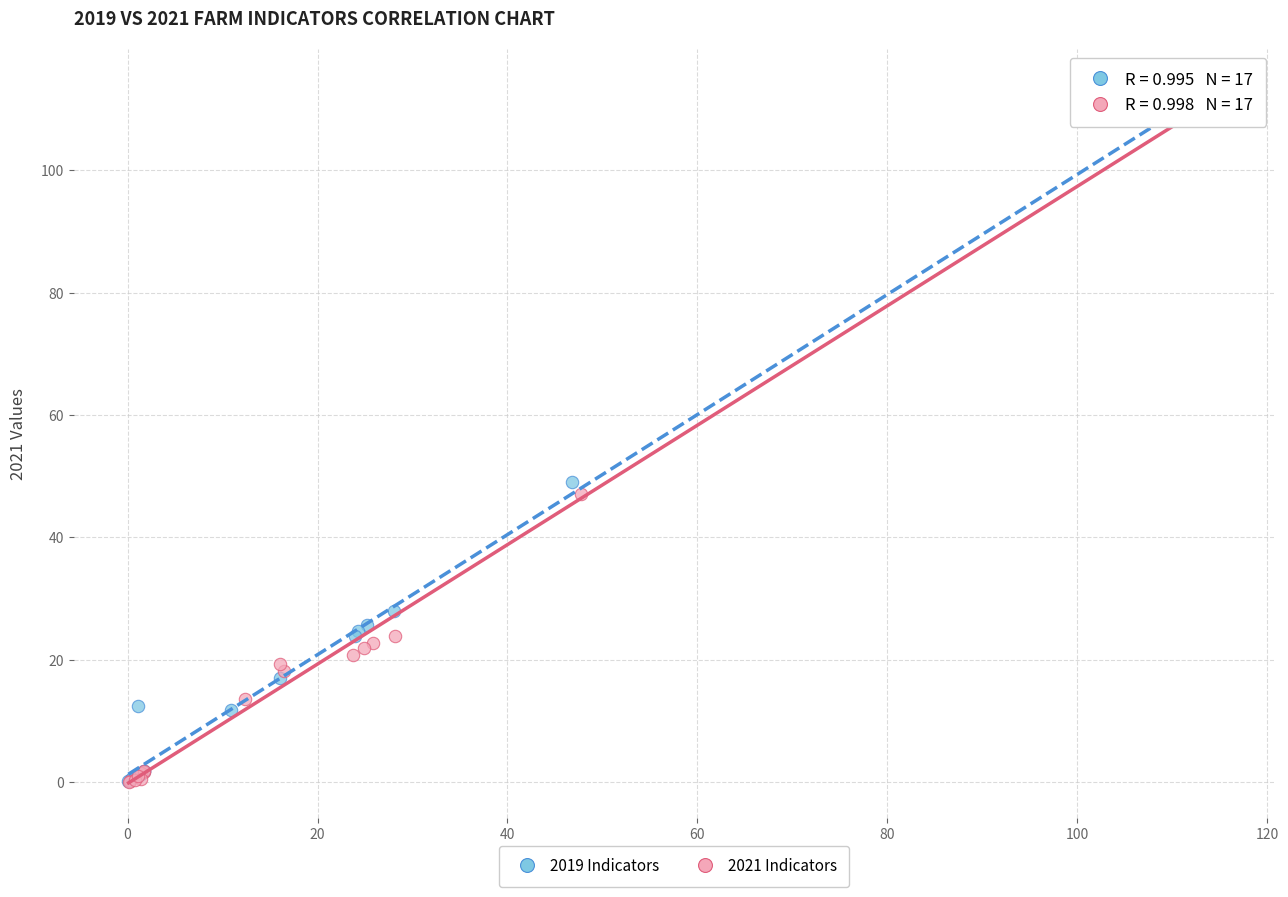

What are all the series names shown in the legend?

2019 Indicators, 2021 Indicators